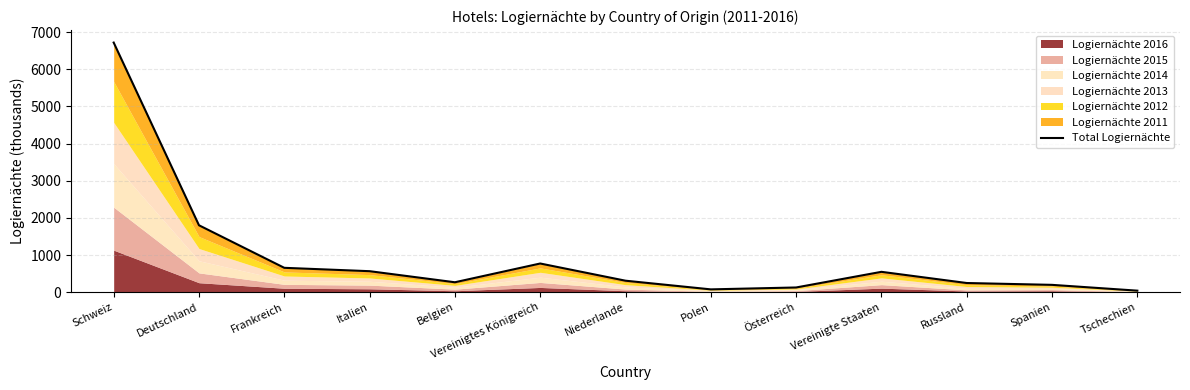

Is it true that the value at Vereinigte Staaten is 547.5?

True